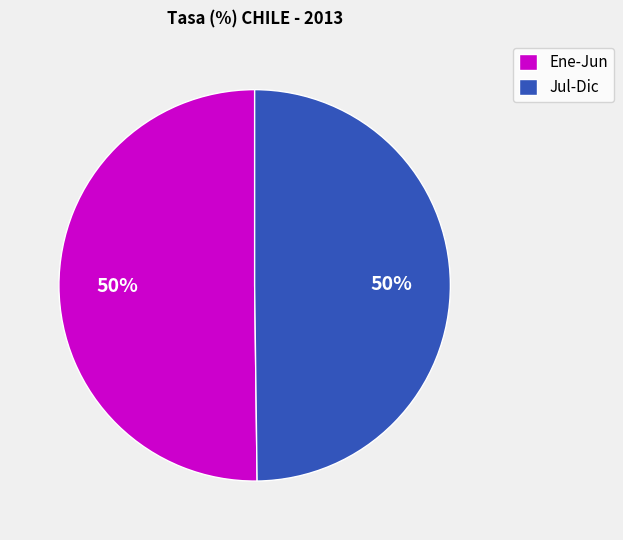

The Ene-Jun slice represents 60% of the pie. True or false?

False